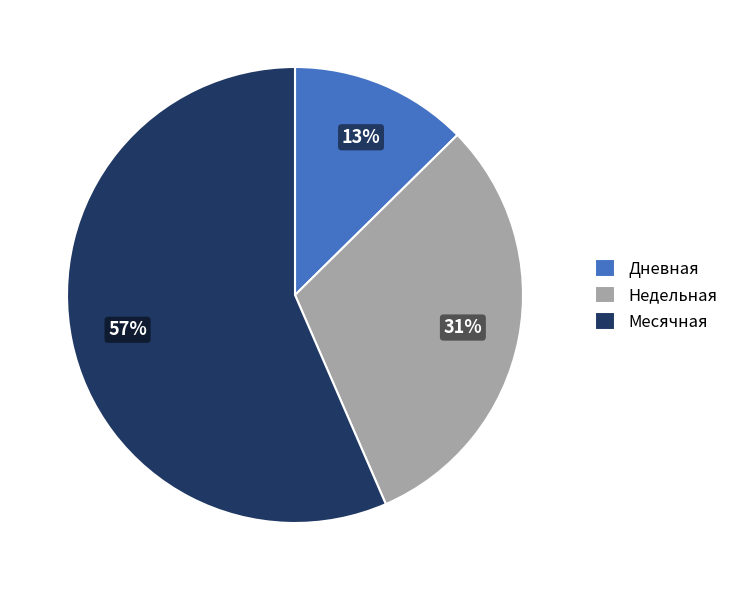

Combined, do Месячная and Недельная account for over 50%?

Yes